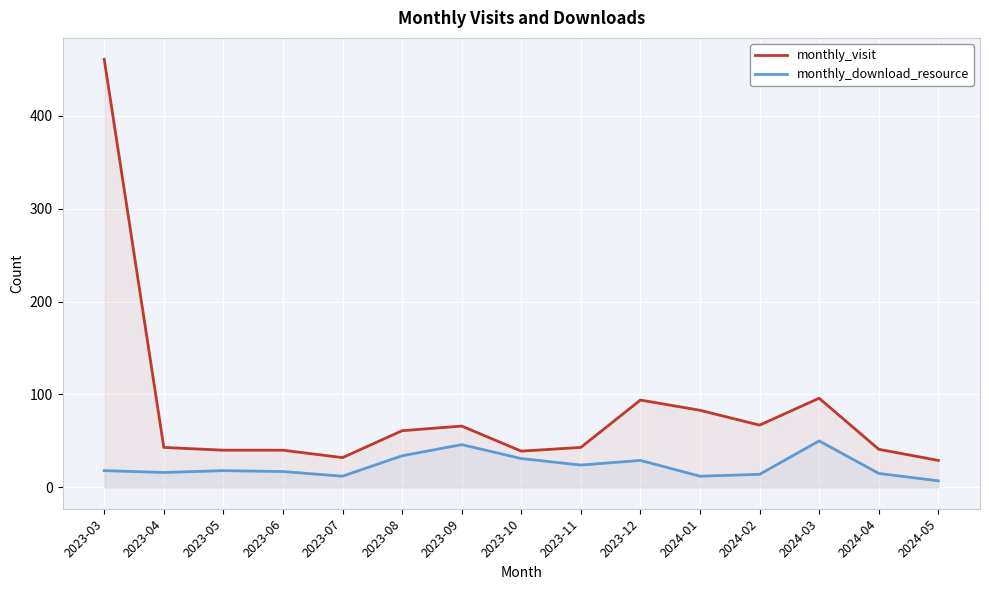

What is the value of the monthly_visit point at the 6th from the left?

61